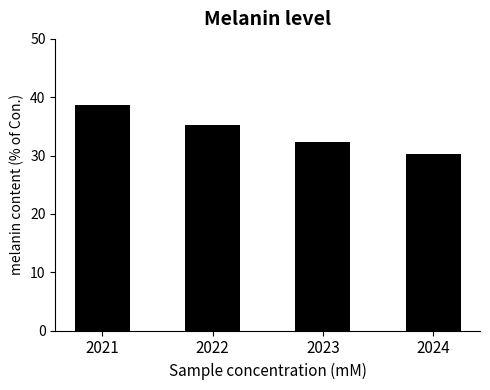

What is the change in value from 2023 to 2024?

-2.0